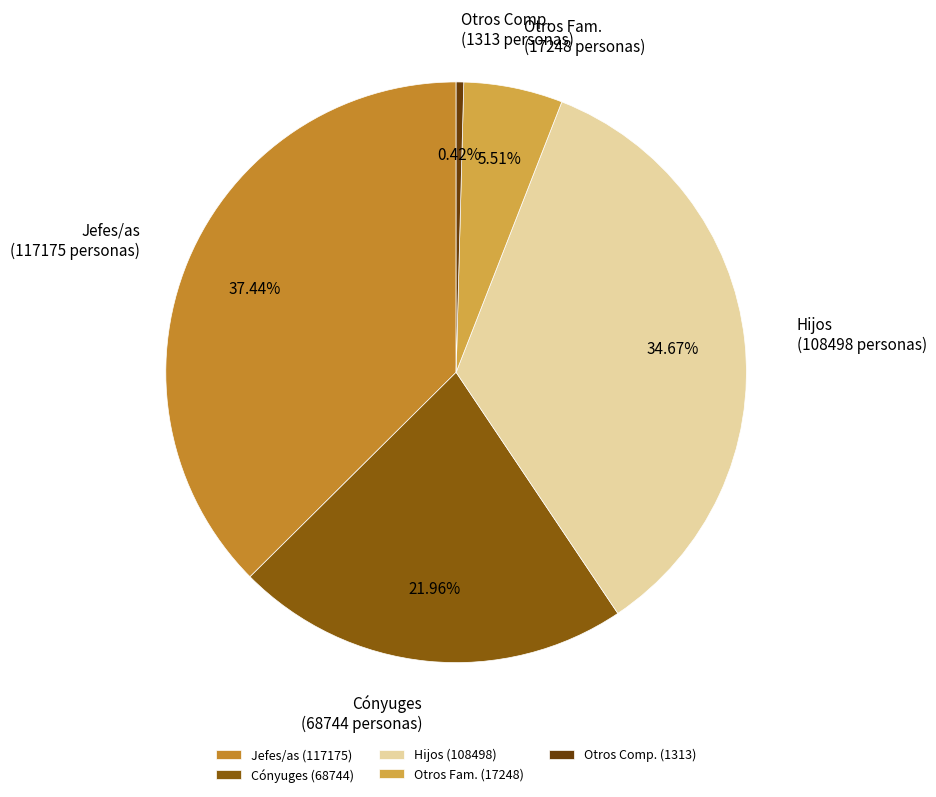

What is the smallest slice in the pie chart?

Otros Comp.